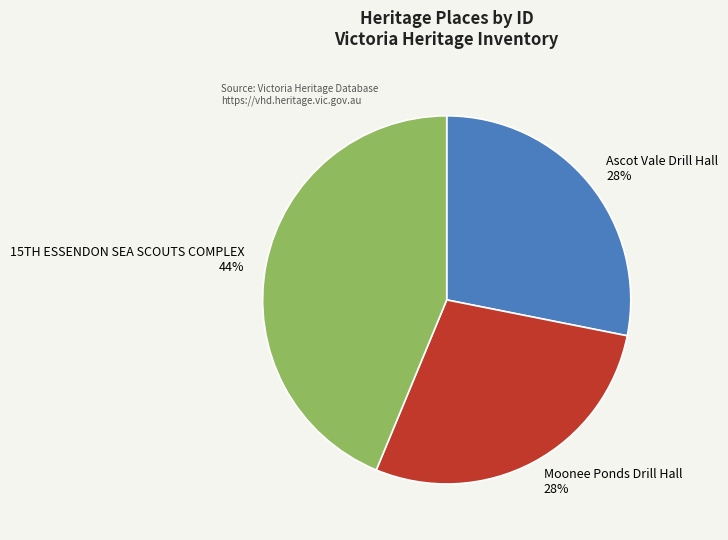

Which category has the biggest portion of the pie?

15TH ESSENDON SEA SCOUTS COMPLEX